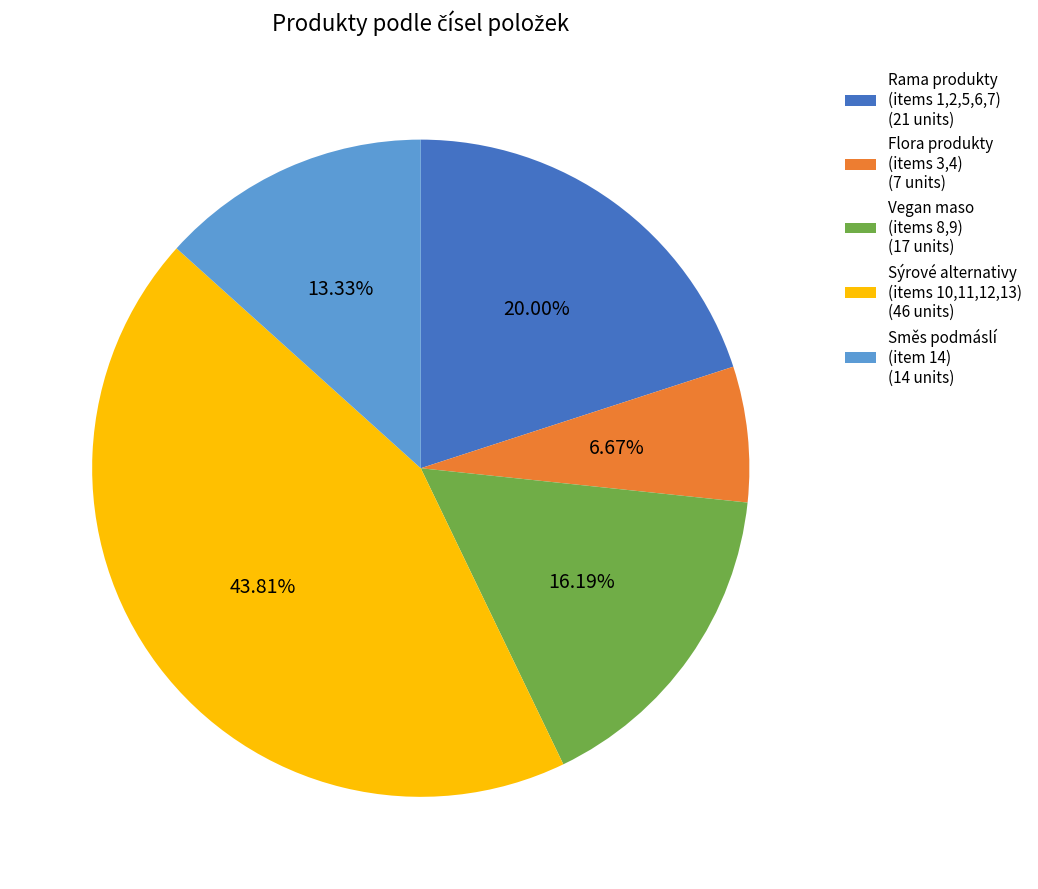

Rank the categories by value from highest to lowest.

Sýrové alternativy (items 10,11,12,13) (46 units), Rama produkty (items 1,2,5,6,7) (21 units), Vegan maso (items 8,9) (17 units), Směs podmáslí (item 14) (14 units), Flora produkty (items 3,4) (7 units)